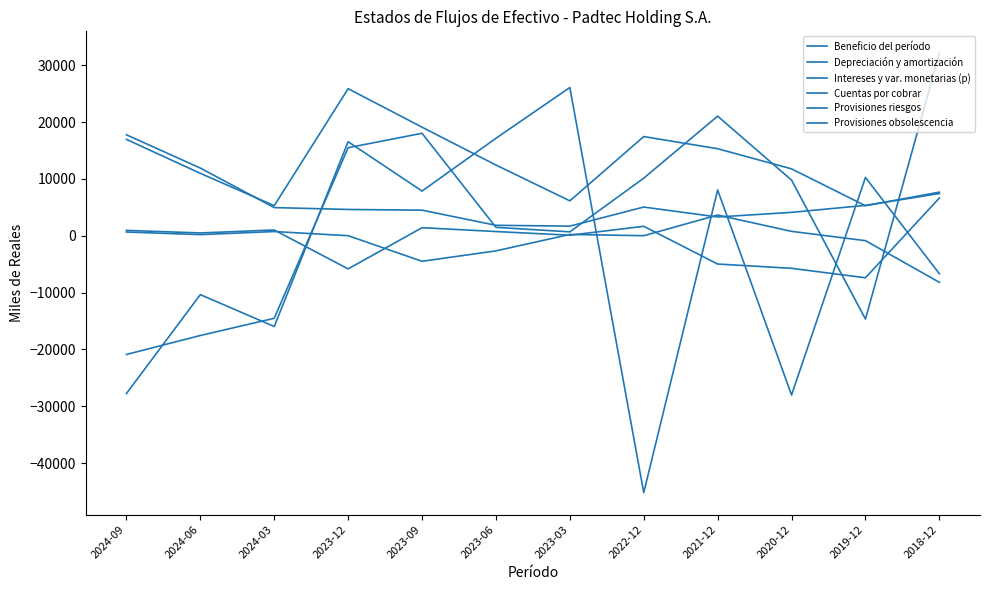

At which category does Provisiones obsolescencia reach its first local peak?

2024-03